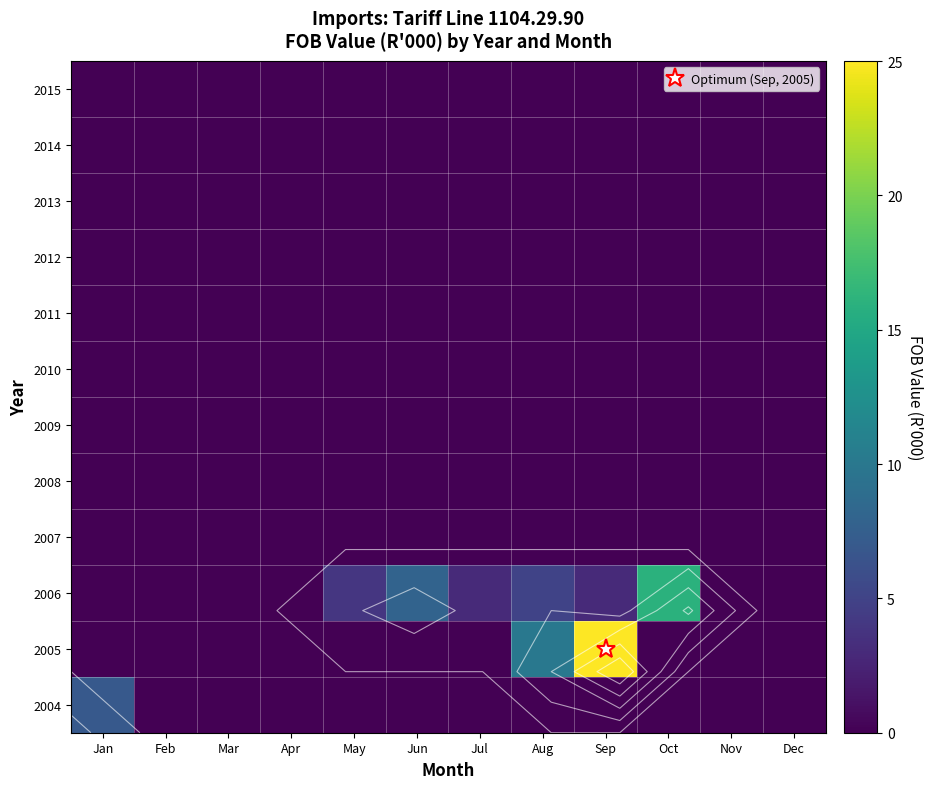

The value of 2013 at Jul is 0. True or false?

True